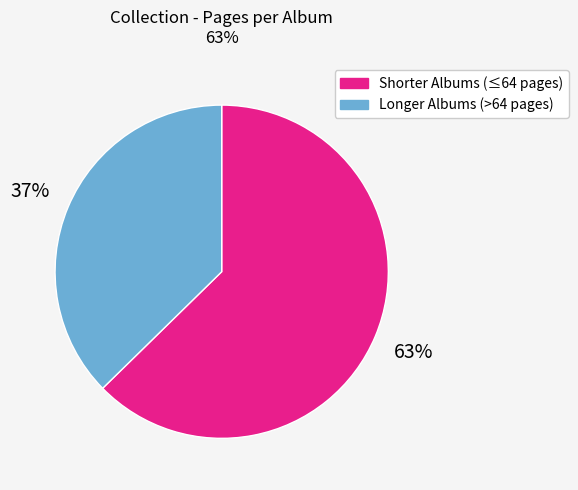

To the nearest percent, what is the combined percentage of Longer Albums (>64 pages) and Shorter Albums (≤64 pages)?

100%